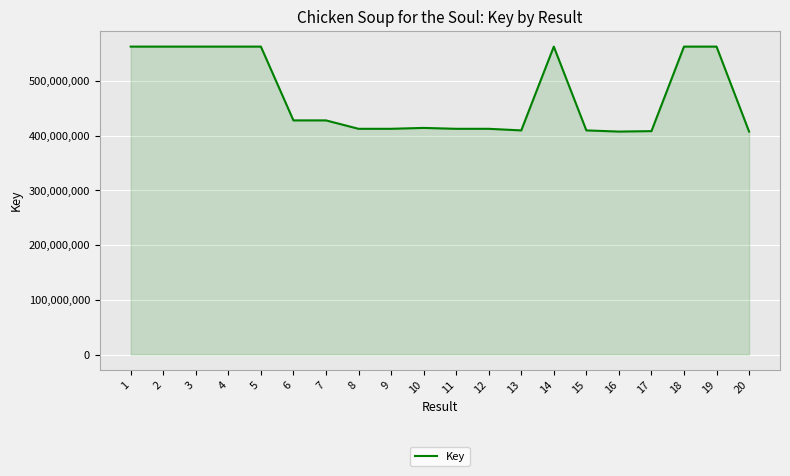

What is the difference between the values at 15 and 19?

153144781